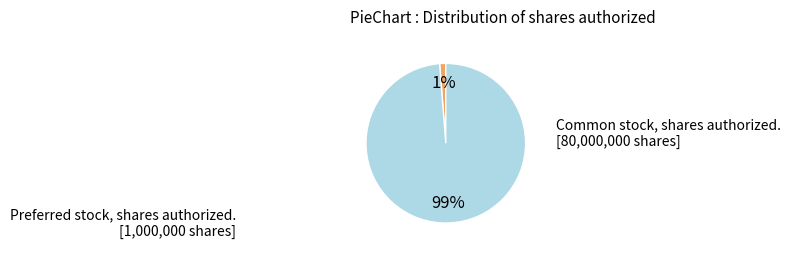

Is there a majority slice in this chart?

Yes